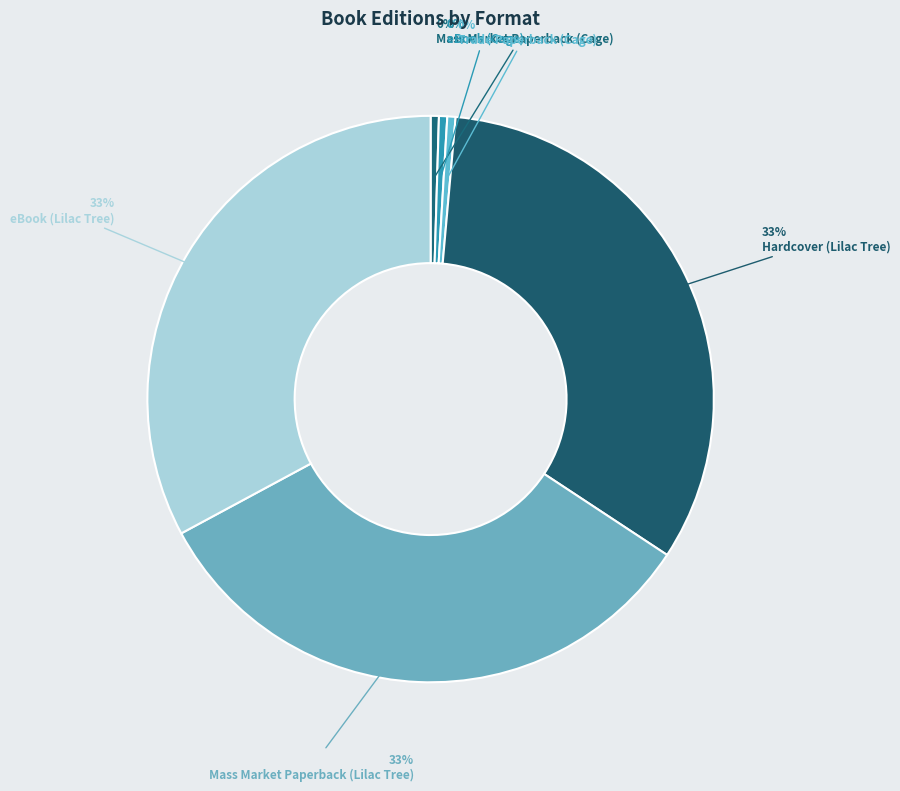

How many slices are in this pie chart?

6